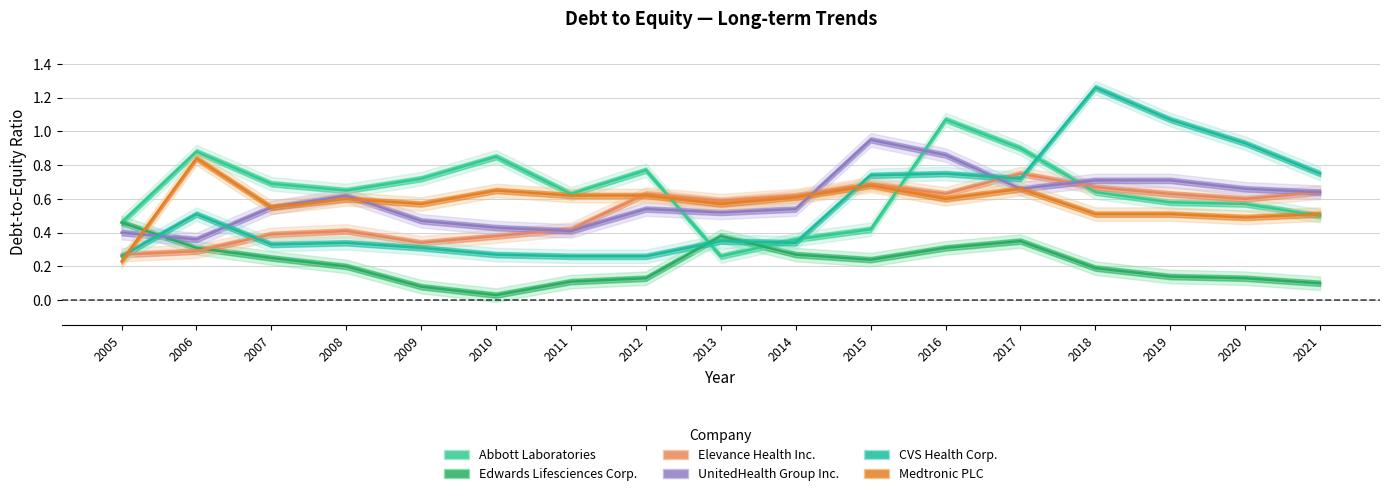

Rank the series at 2005 from lowest to highest value.

Medtronic PLC, CVS Health Corp., Elevance Health Inc., UnitedHealth Group Inc., Abbott Laboratories, Edwards Lifesciences Corp.